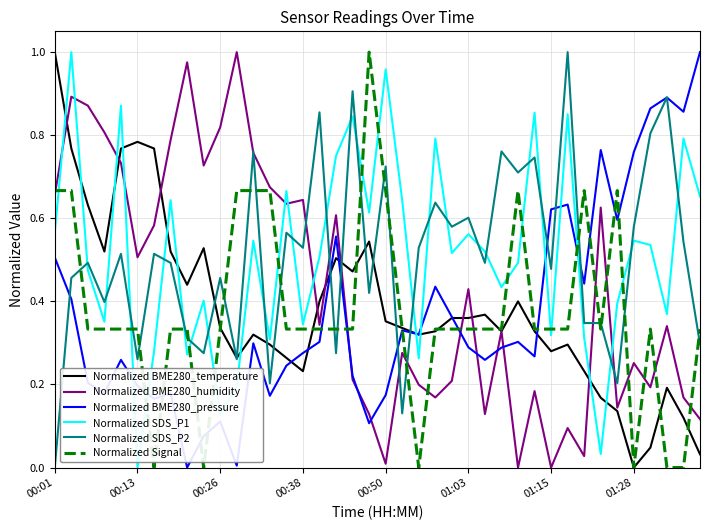

Which series has the largest total across all categories?

Normalized SDS_P1